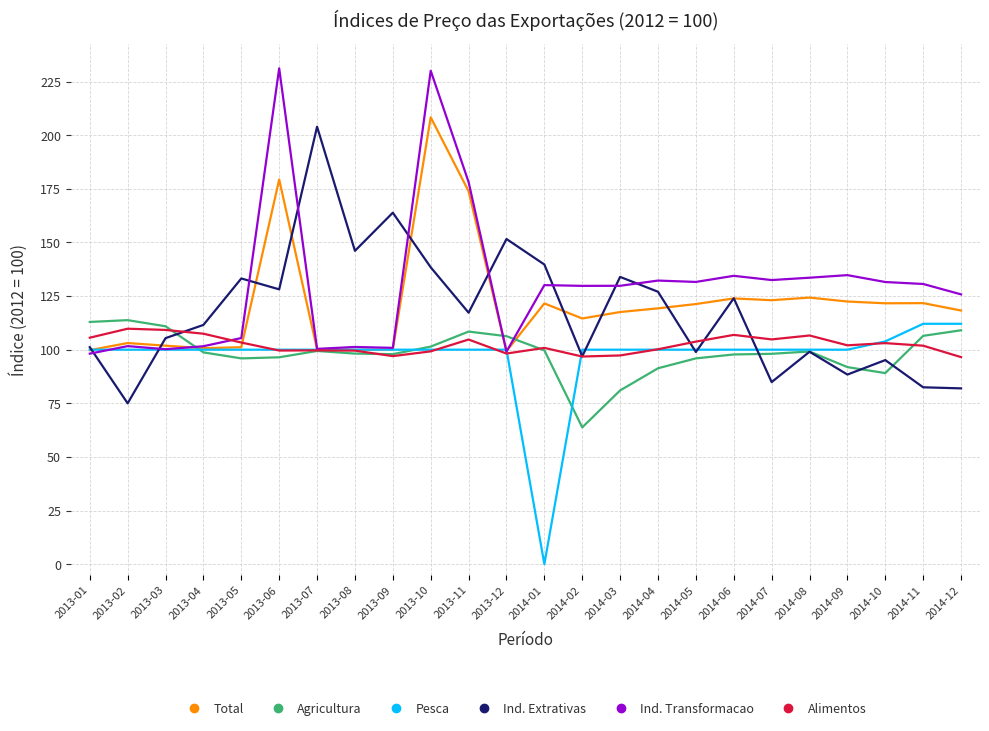

Is it true that Ind. Extrativas equals 133.2 at 2013-05?

True